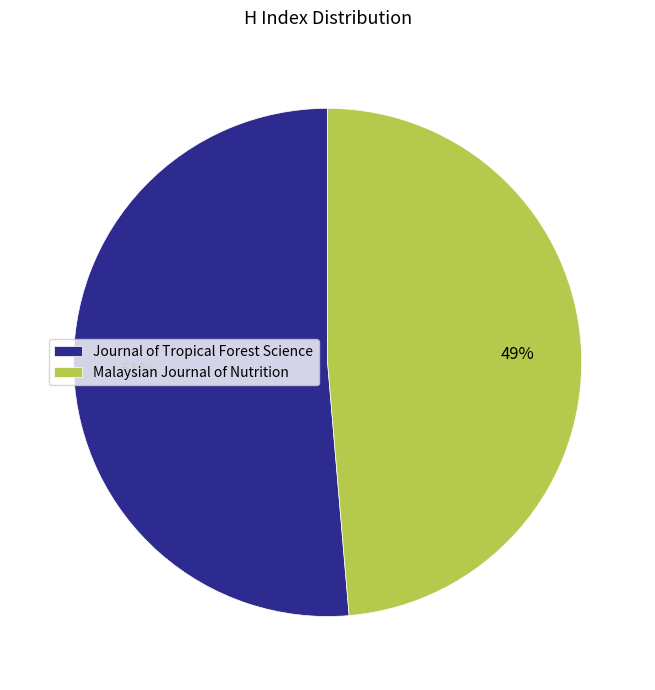

To the nearest percent, what is the combined percentage of Journal of Tropical Forest Science and Malaysian Journal of Nutrition?

100%